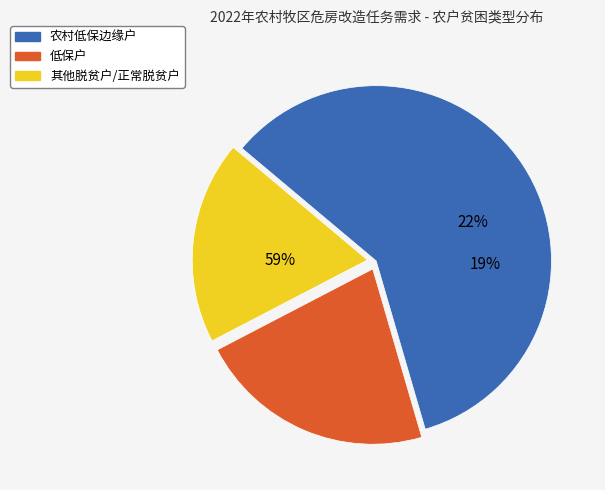

Approximately how many times larger is the value at 农村低保边缘户 compared to 低保户?

2.7